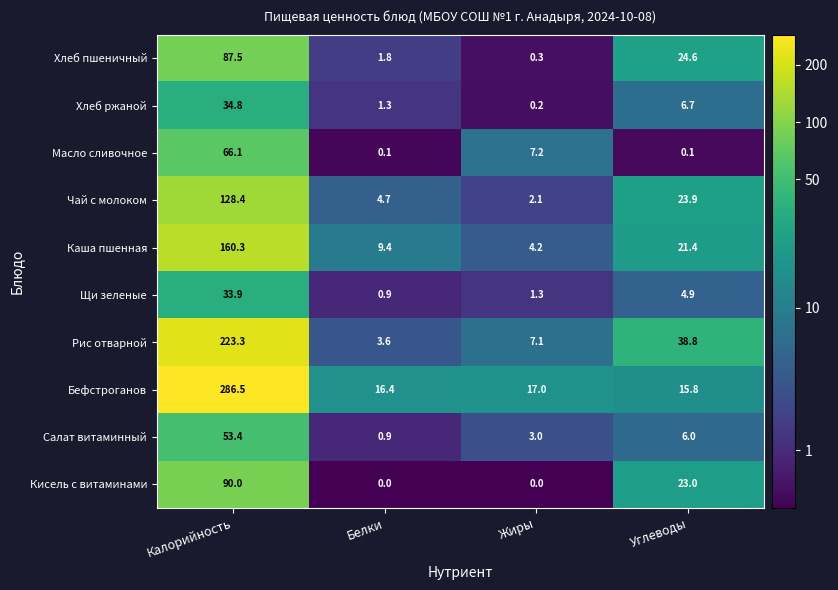

True or false: Рис отварной has a value of 2.1 at Белки.

False